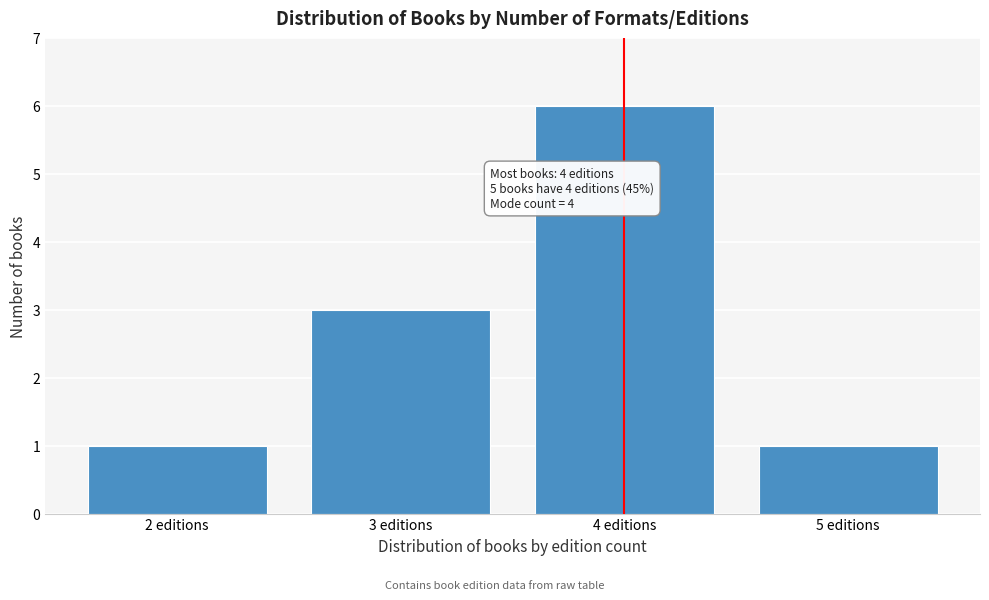

Which range on the x-axis has the tallest bar?

3.5 to 4.5